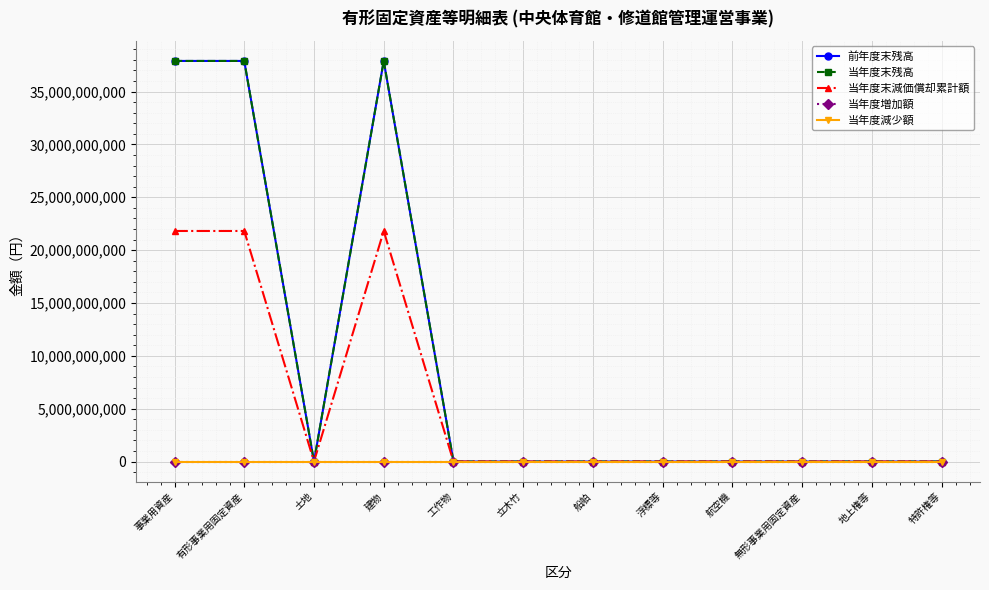

What is the difference between the maximum and minimum values in the 当年度末減価償却累計額 series?

21812492711